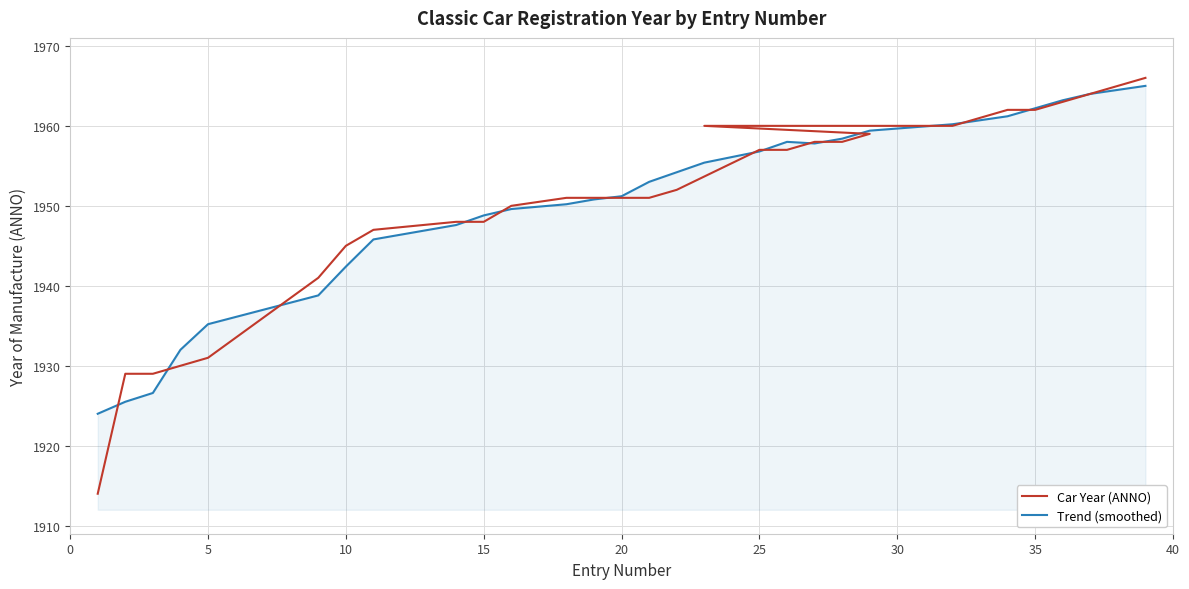

What are all the series names shown in the legend?

Car Year (ANNO), Trend (smoothed)